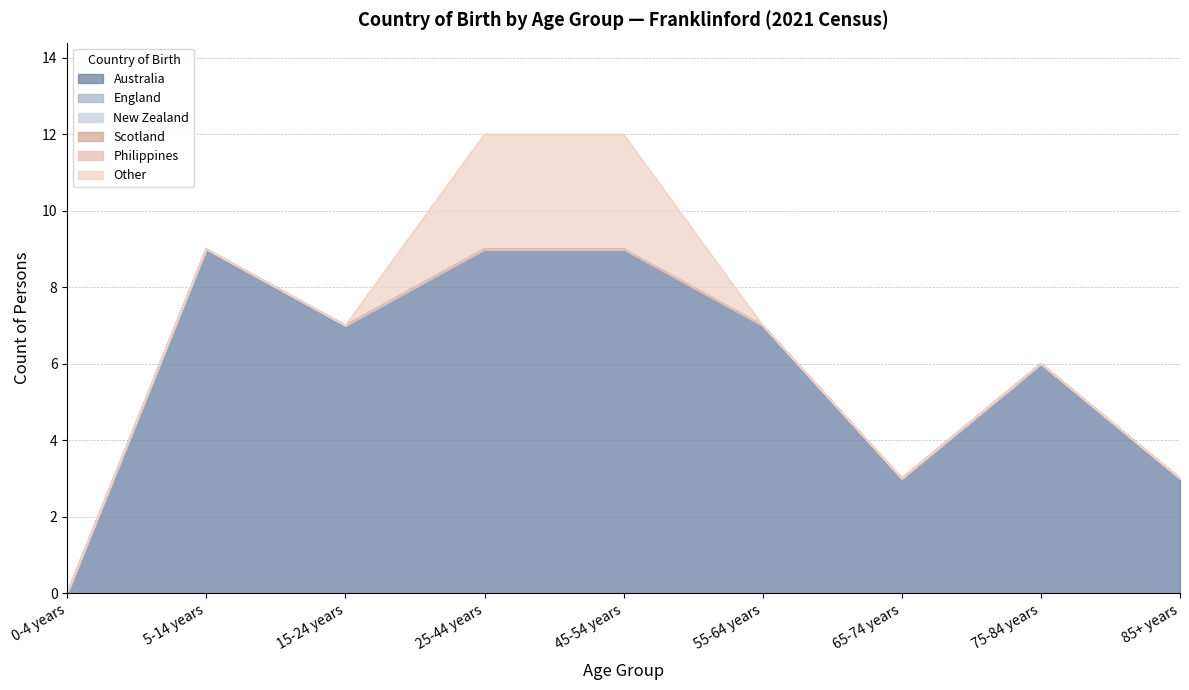

Which series changed the most between 45-54 years and 55-64 years?

Other